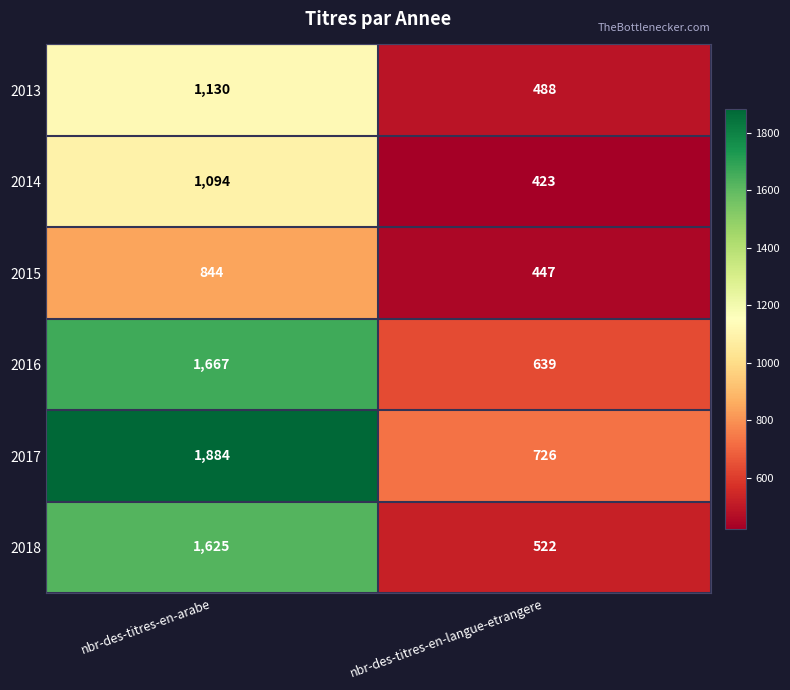

What is the maximum value shown in the chart?

1884